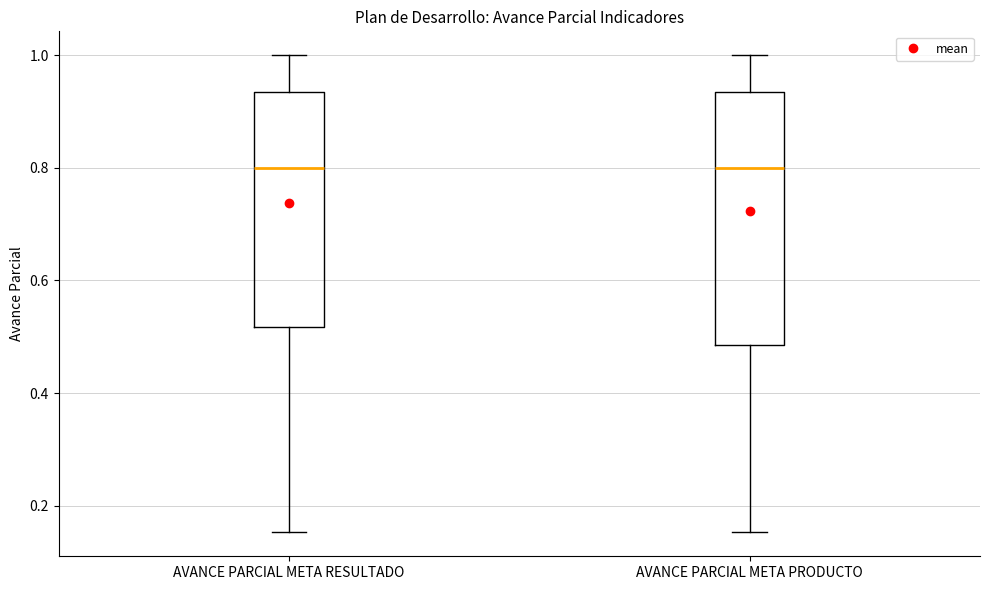

Where does the lower whisker of the box for AVANCE PARCIAL META PRODUCTO end on the y-axis? The values are not printed on the chart, so give them approximately, as read against the axis.

0.16